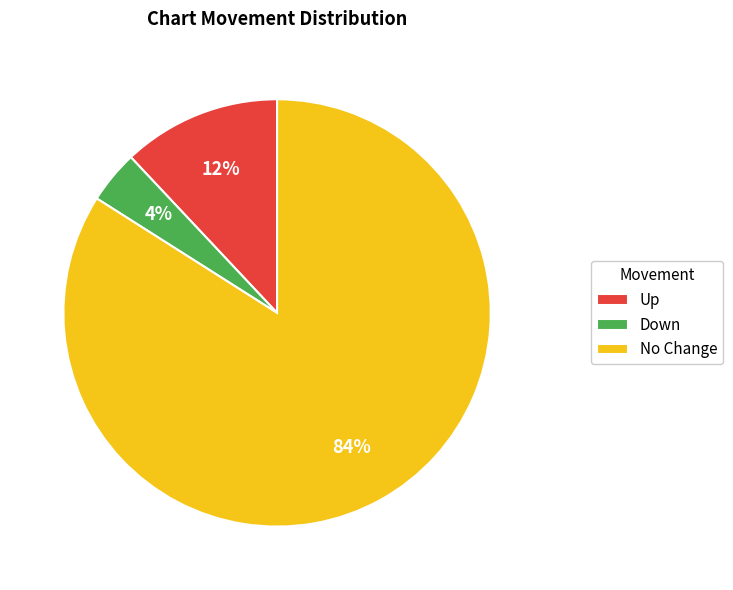

To the nearest percent, what is the difference between the largest and smallest slice percentages?

80%